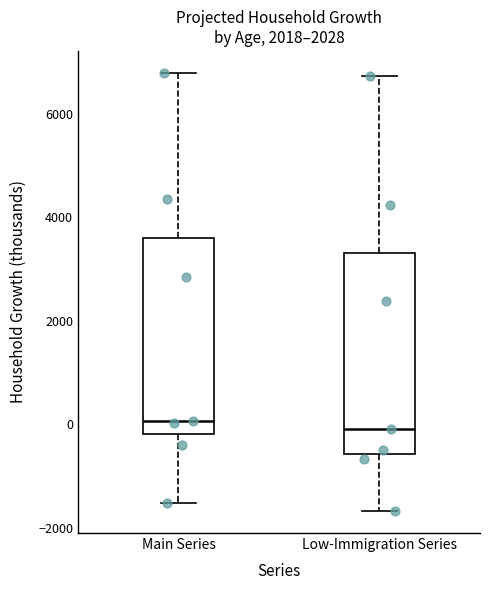

Reading left to right, transcribe this box plot: for each box, give where its median line is, the range the box spans, and where its two whiskers end, as read against the y-axis. The values are not printed on the chart, so give them approximately, as read against the axis.

Main Series: median 0, box -200 to 3600, whiskers -1600 to 6800
Low-Immigration Series: median 0, box -600 to 3400, whiskers -1600 to 6800